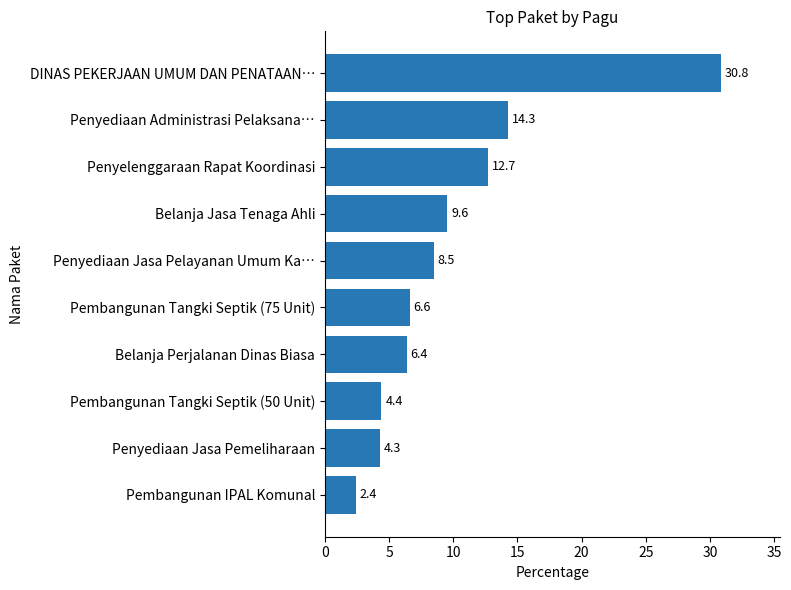

How many data points are above 8?

5